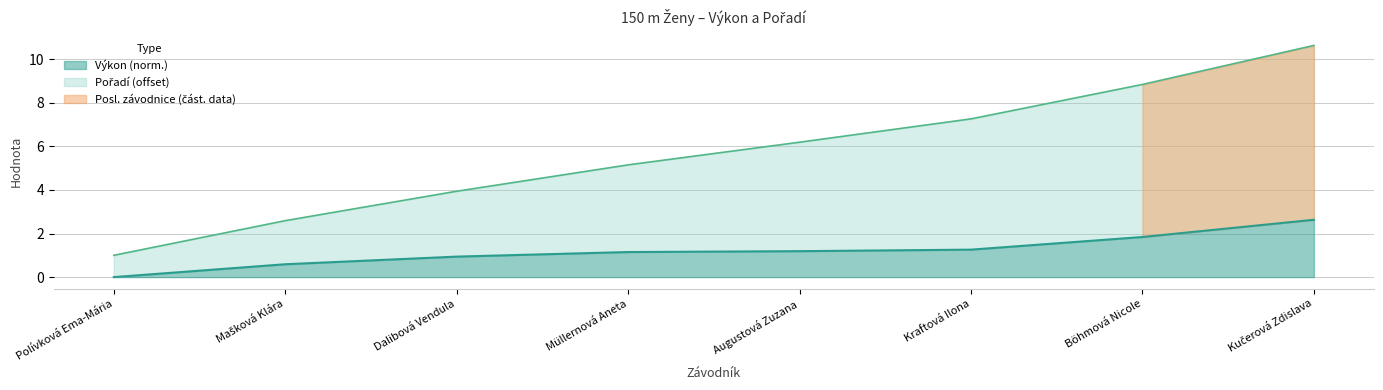

Which category has the lowest value in the Pořadí series?

Polívková Ema-Mária